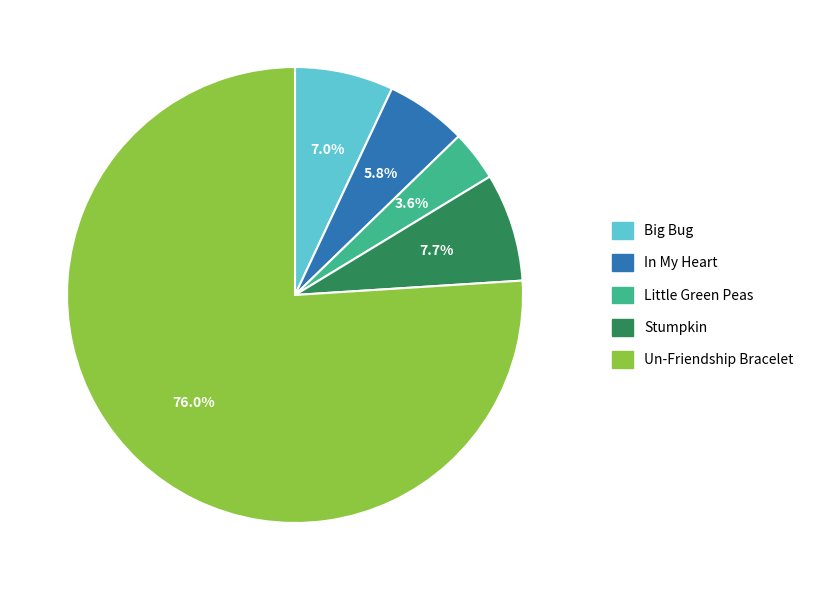

To the nearest percent, what is the difference between the largest and smallest slice percentages?

72%